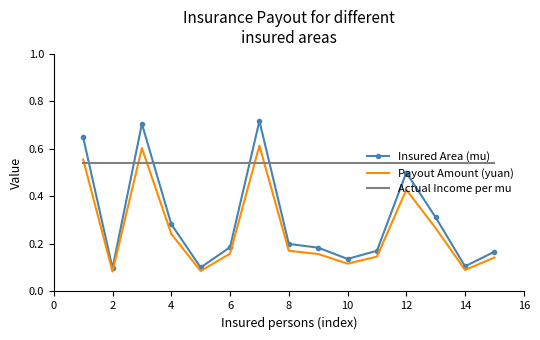

How many intersections are there between Insured Area (mu) and Actual Income per mu?

5